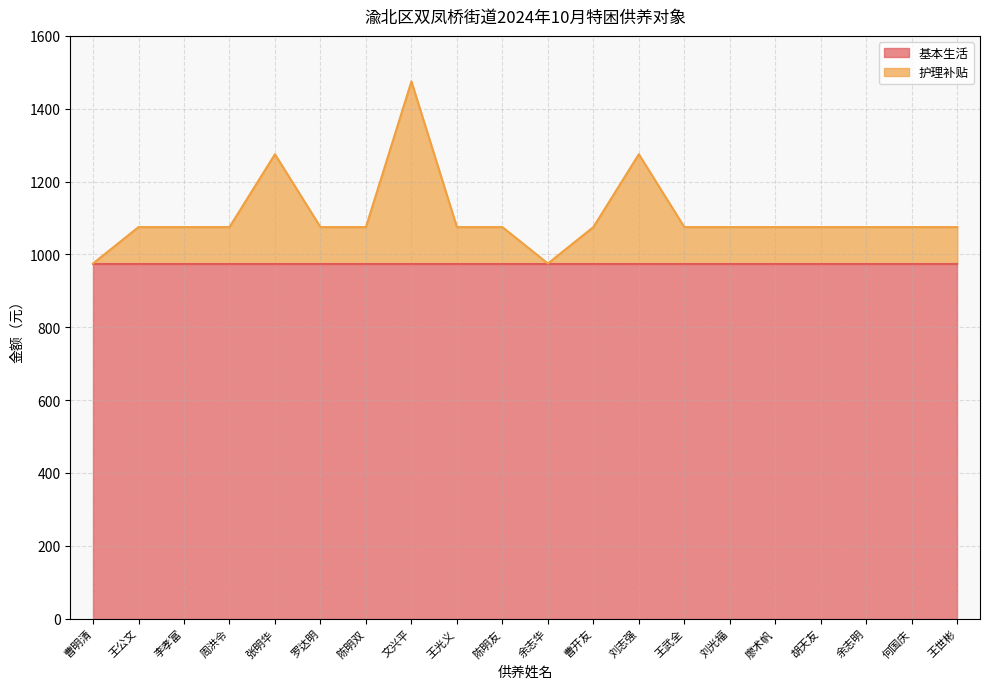

What is the value of the 5th point from the left?

1275